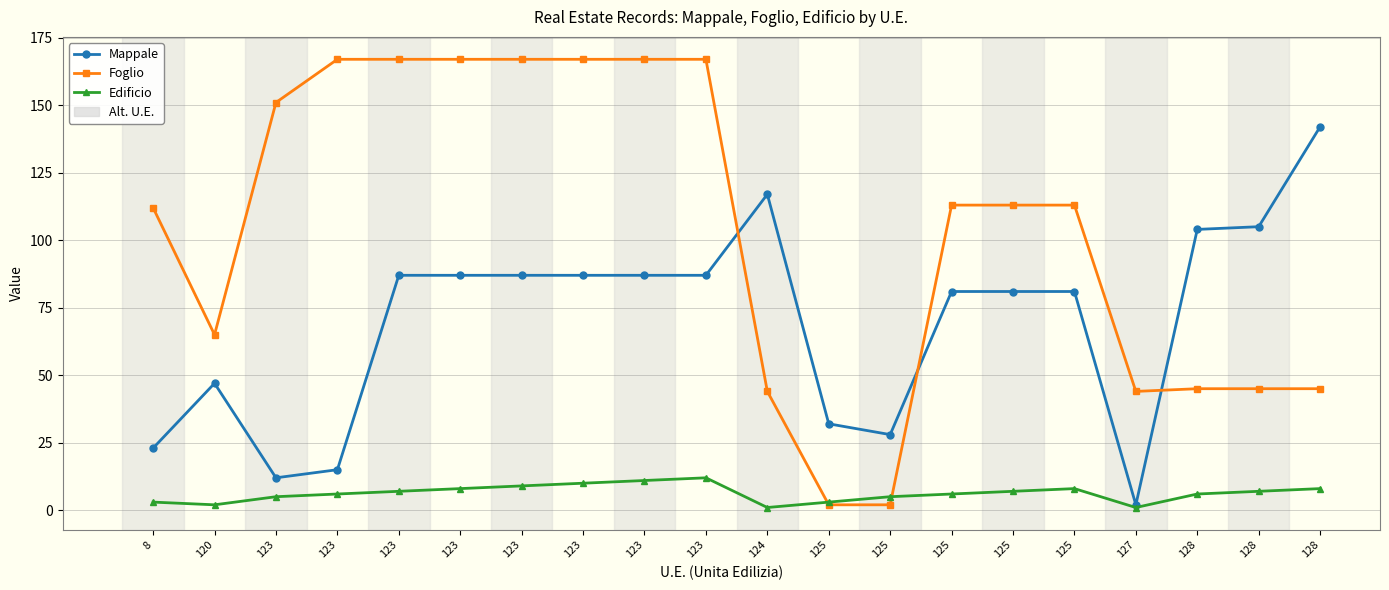

List the labels in order of Mappale value, smallest first.

127, 123, 123, 8, 125, 125, 120, 125, 125, 125, 123, 123, 123, 123, 123, 123, 128, 128, 124, 128